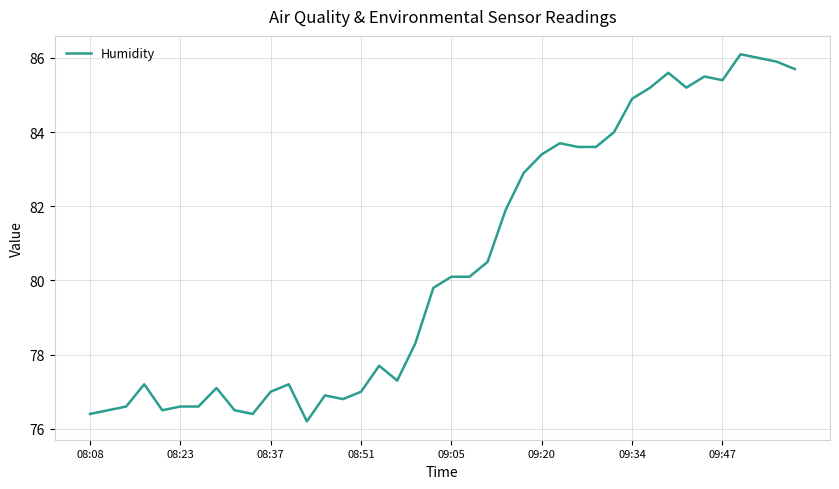

What is the greatest value displayed?

86.1